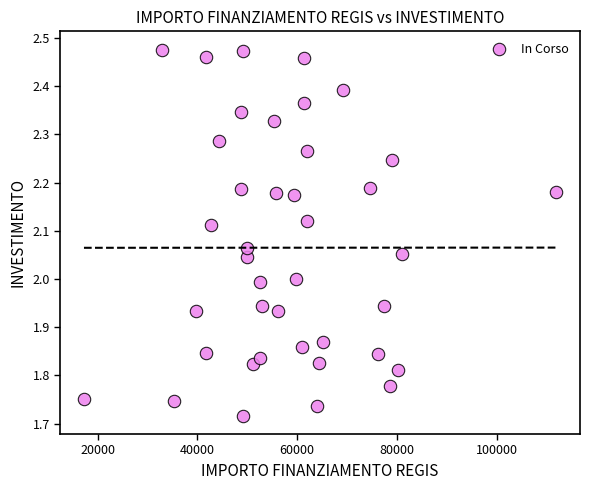

What is the range of X values (max minus min)?

94665.7